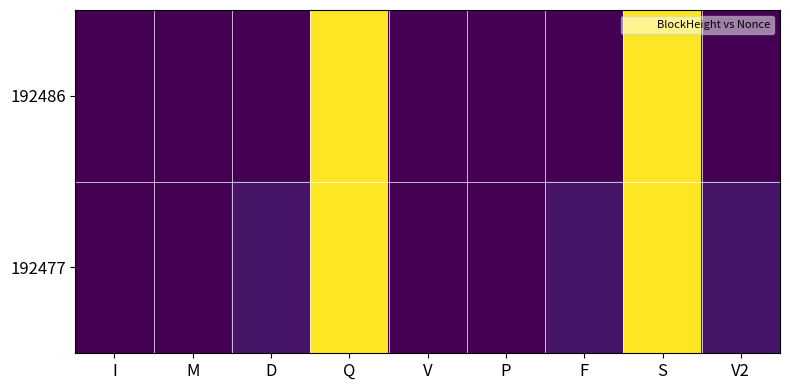

At which category does the chart reach its peak across all series?

Q